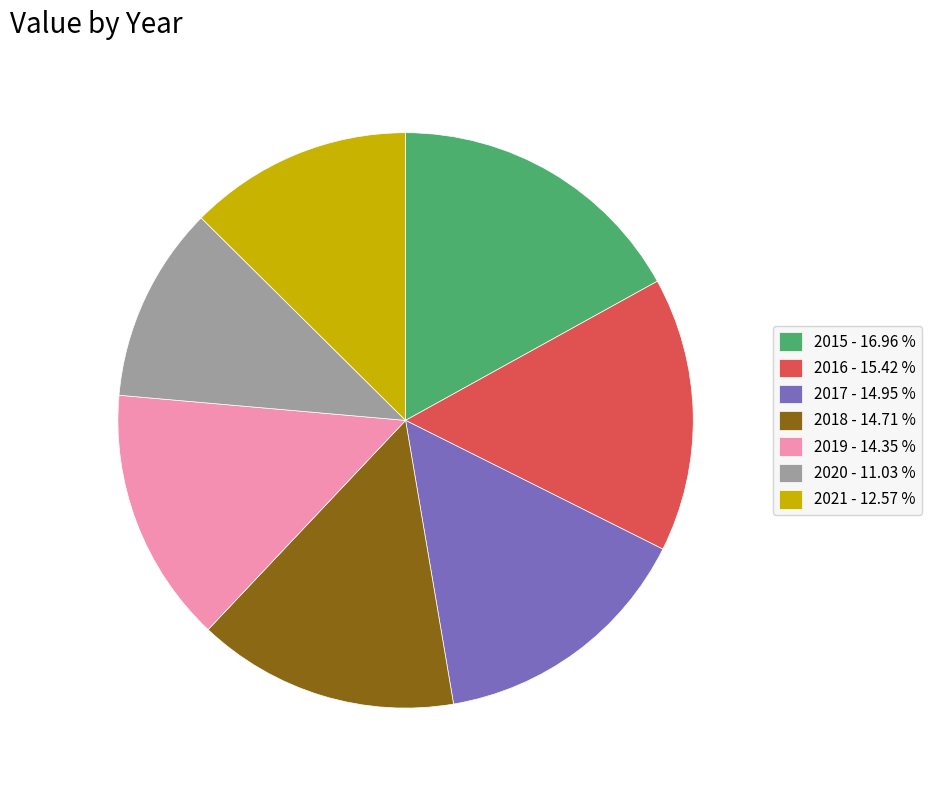

Approximately how many times larger is the value at 2017 - 14.95 % compared to 2015 - 16.96 %?

0.9